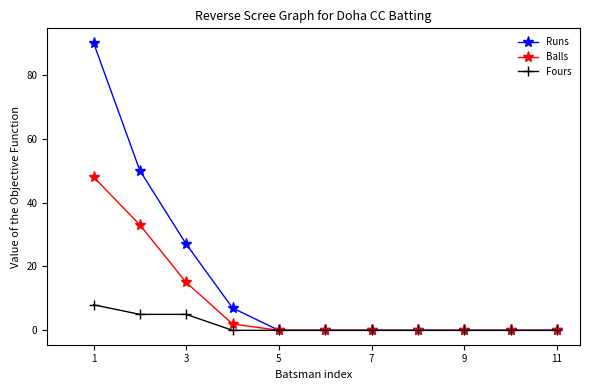

What is the greatest value displayed?

90